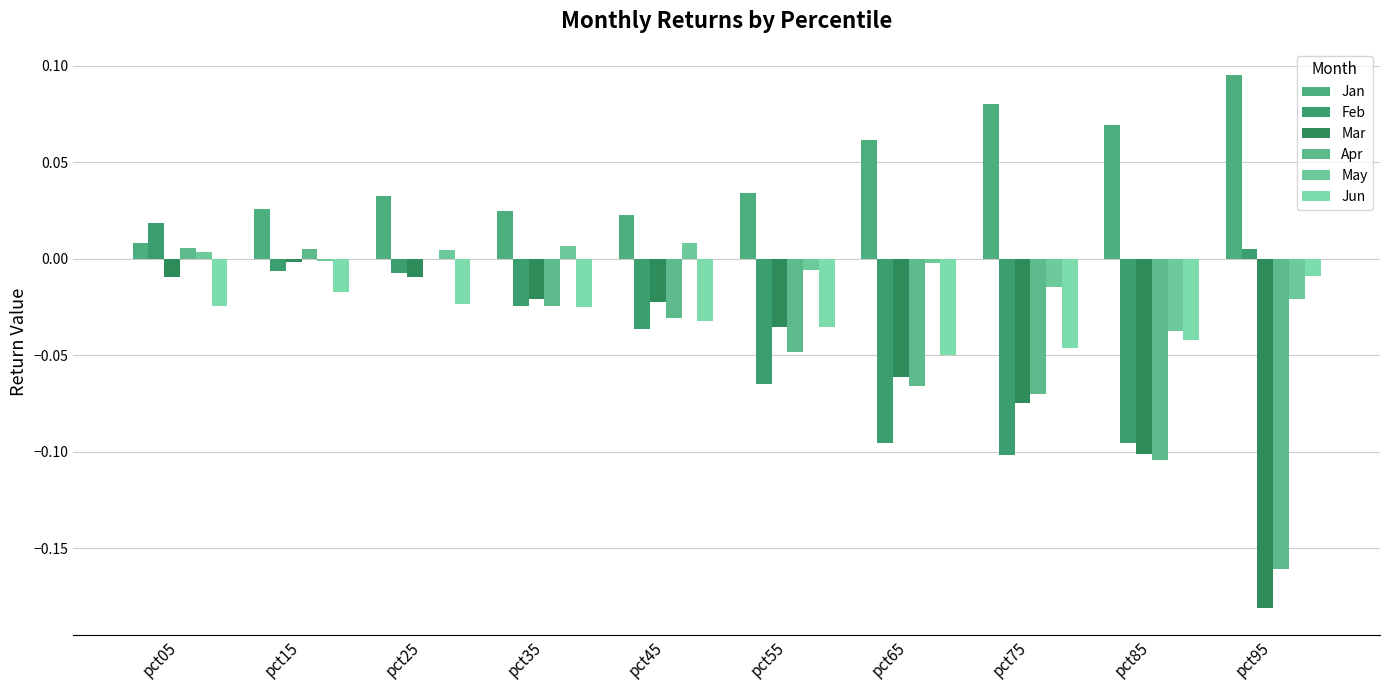

Which label corresponds to the largest value in the chart?

pct95